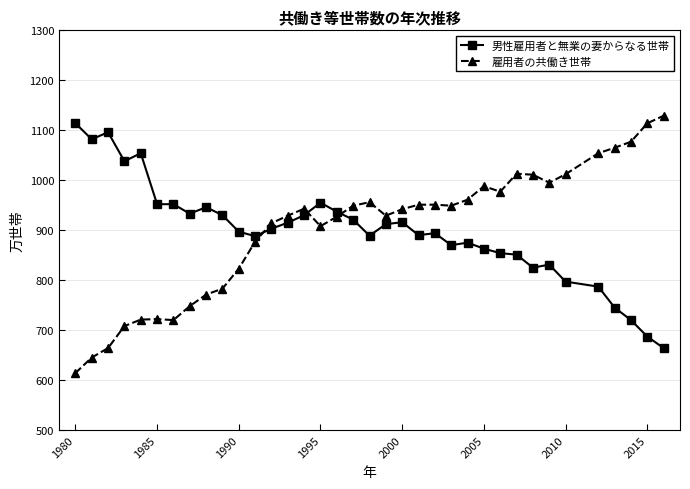

At how many categories does at least one series exceed 635?

36